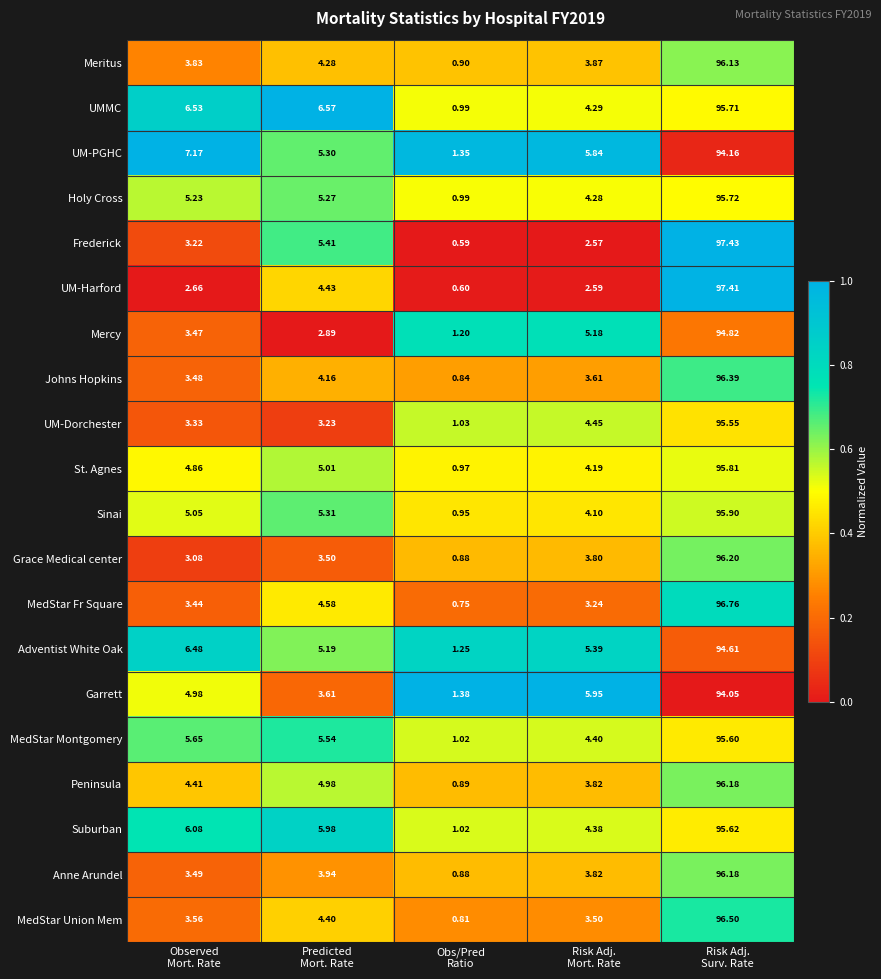

Which series has the widest spread of values?

Frederick